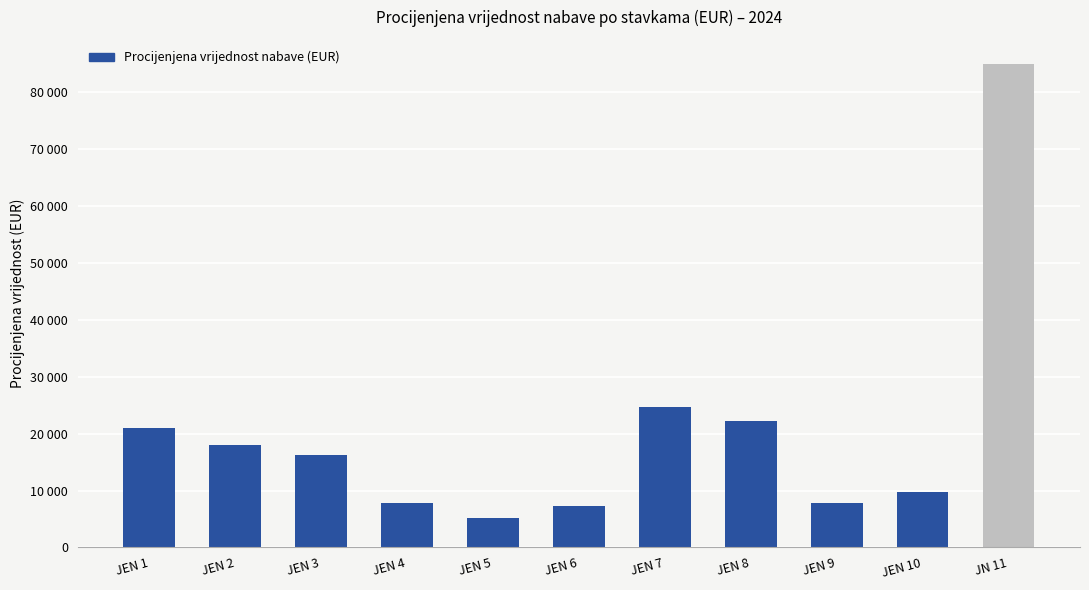

Which category has the highest value across all series?

JN 11